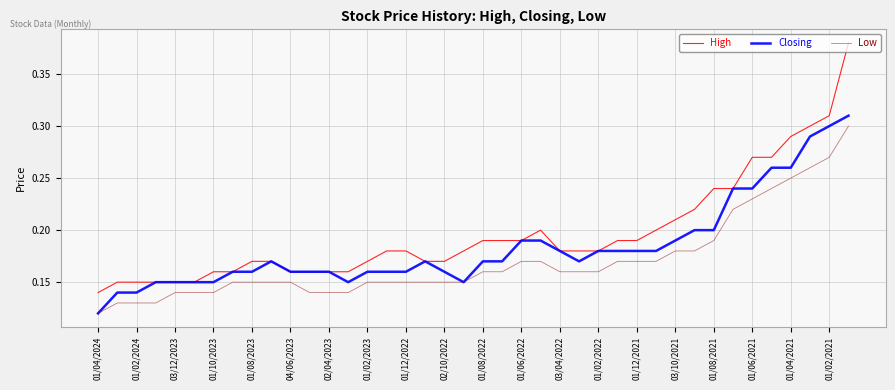

Rank the series by their average value, from lowest to highest.

Low, Closing, High